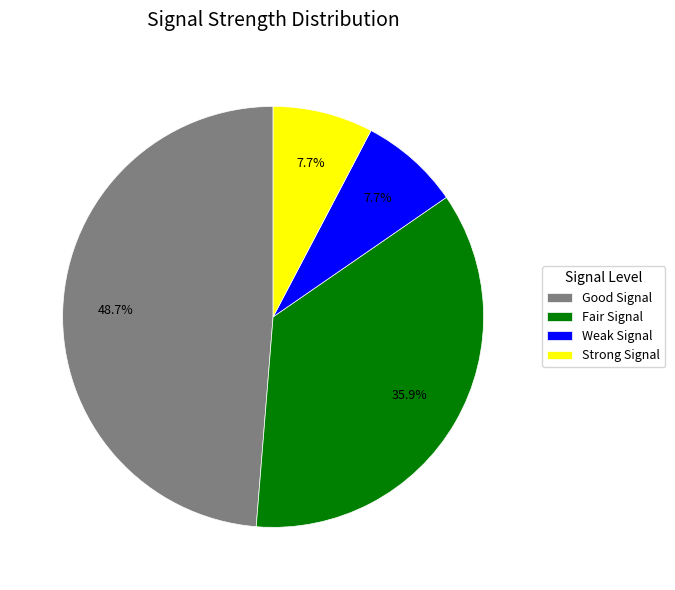

Does Good Signal represent more than half of the total?

No